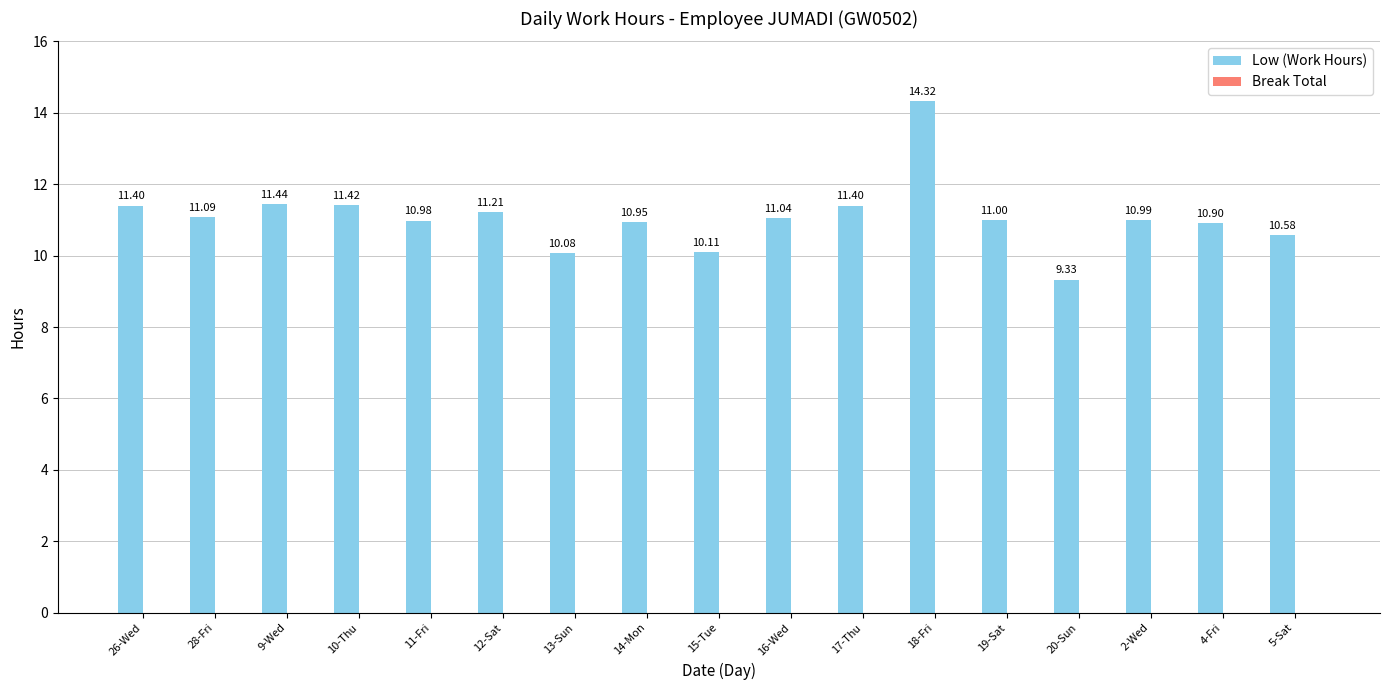

What position from the left is 11-Fri?

5